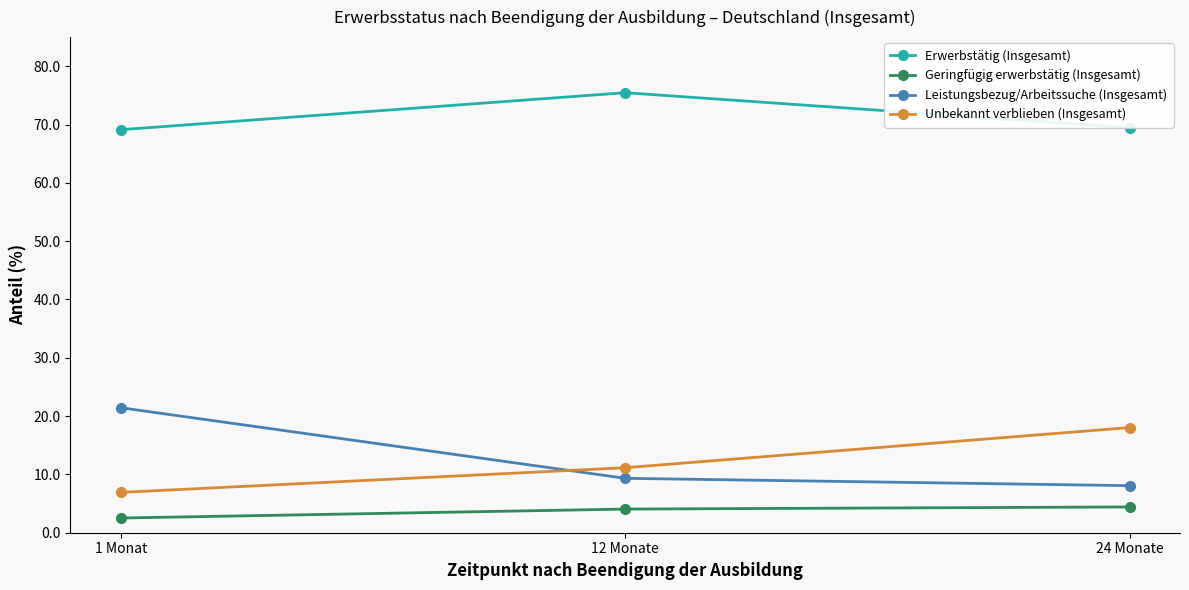

What is the difference between the highest and lowest values at 24 Monate?

65.1